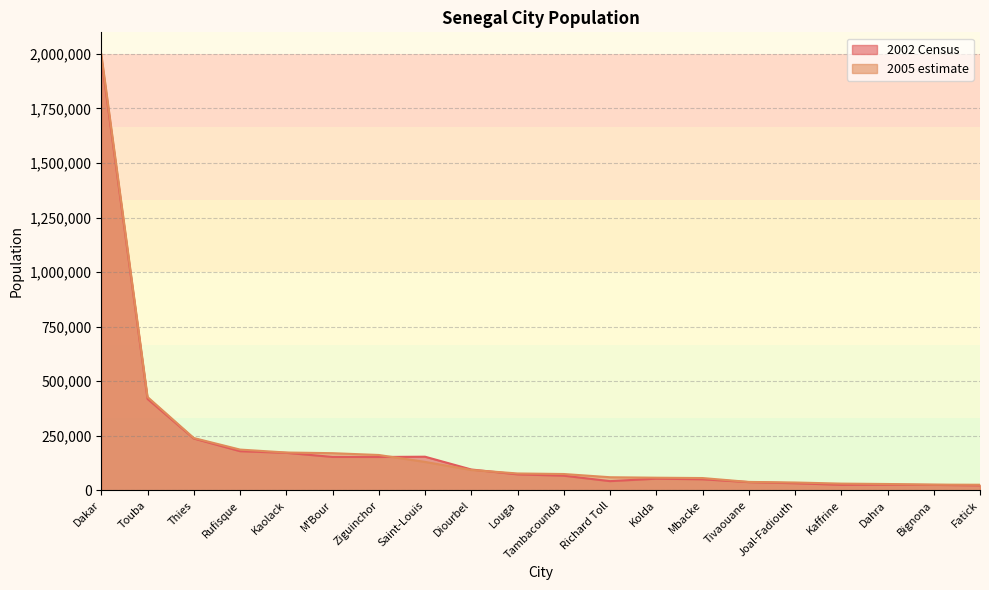

What is the total value across all series at Saint-Louis?

285305